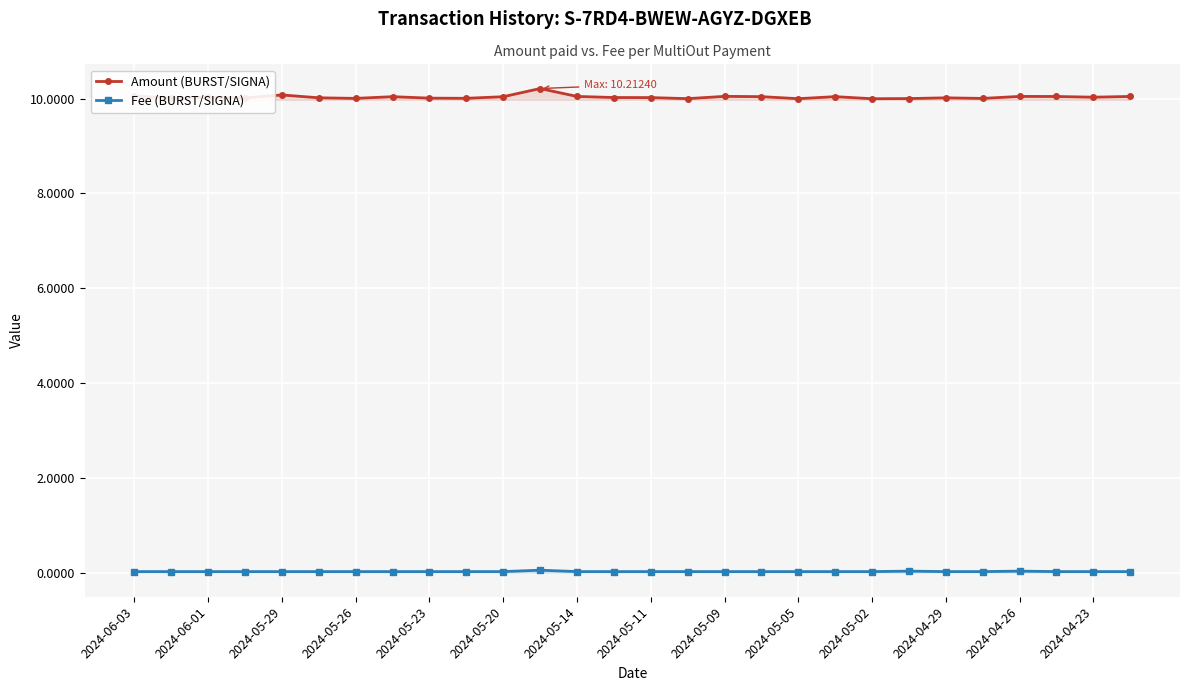

True or false: Fee (BURST/SIGNA) has more than 0 interior local peaks.

True